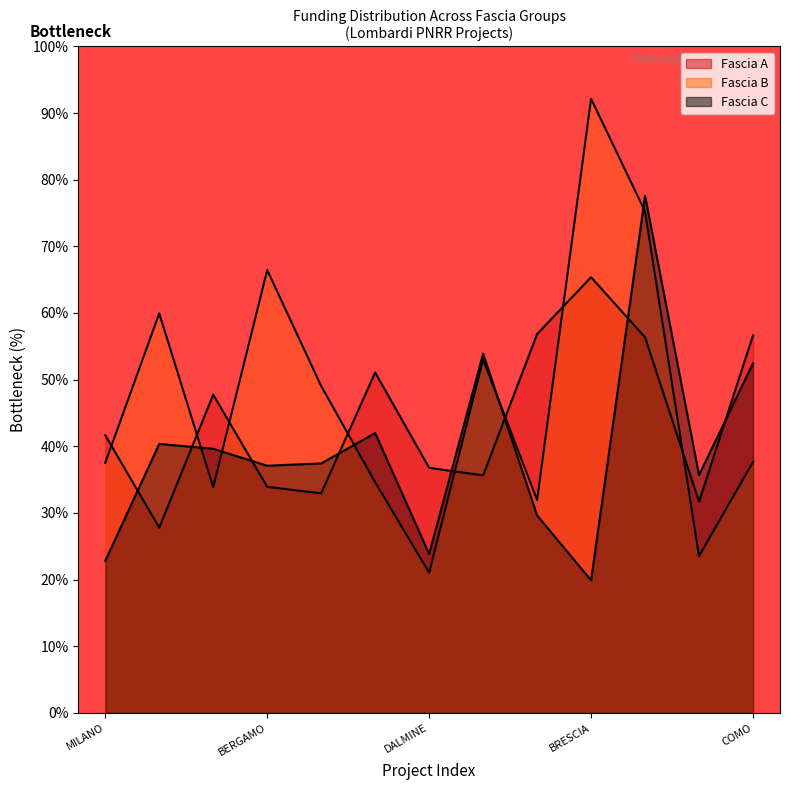

Between MILANO and COMO, which series saw the biggest shift?

Fascia C